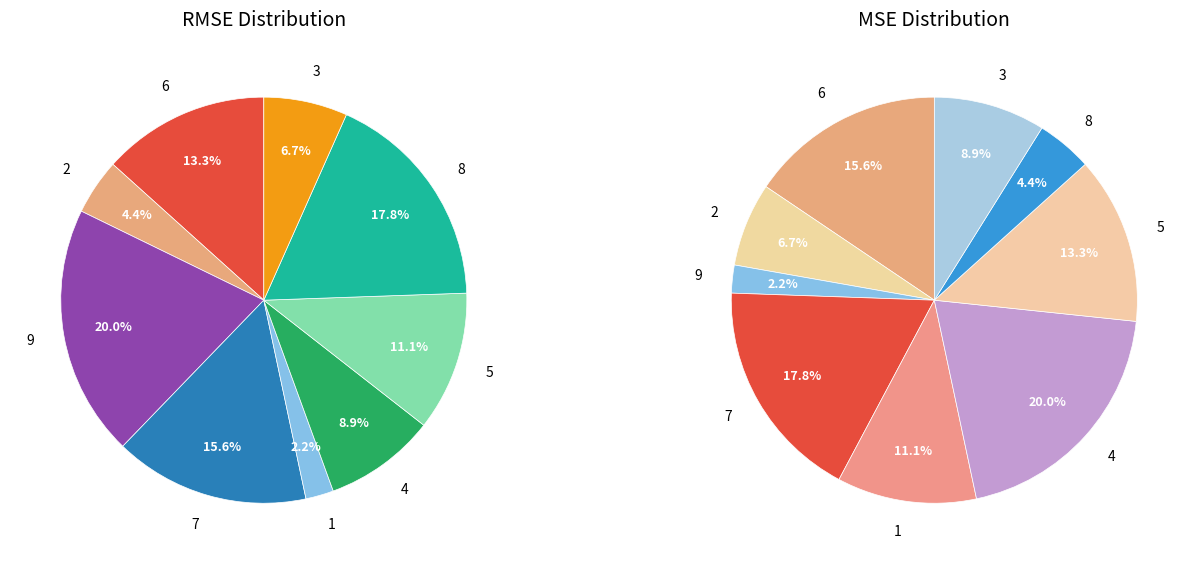

Rank the categories by value from lowest to highest.

1, 2, 3, 4, 5, 6, 7, 8, 9